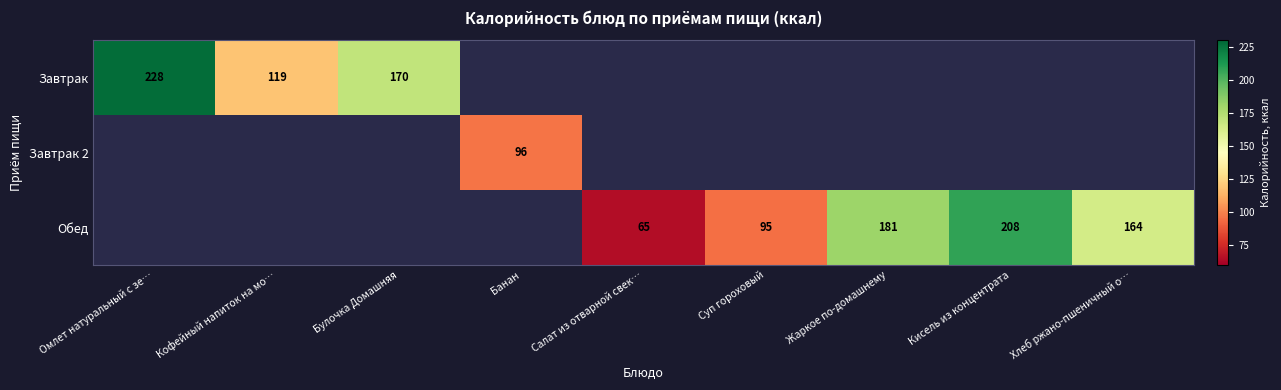

At how many categories does at least one series exceed 22?

9